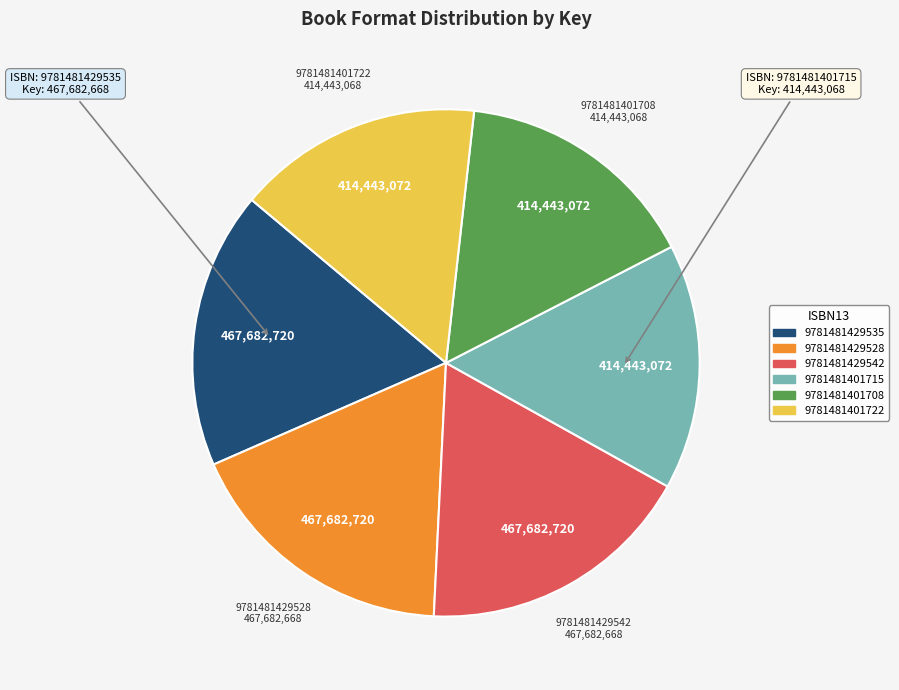

True or false: 9781481401722 accounts for 16% of the total.

True